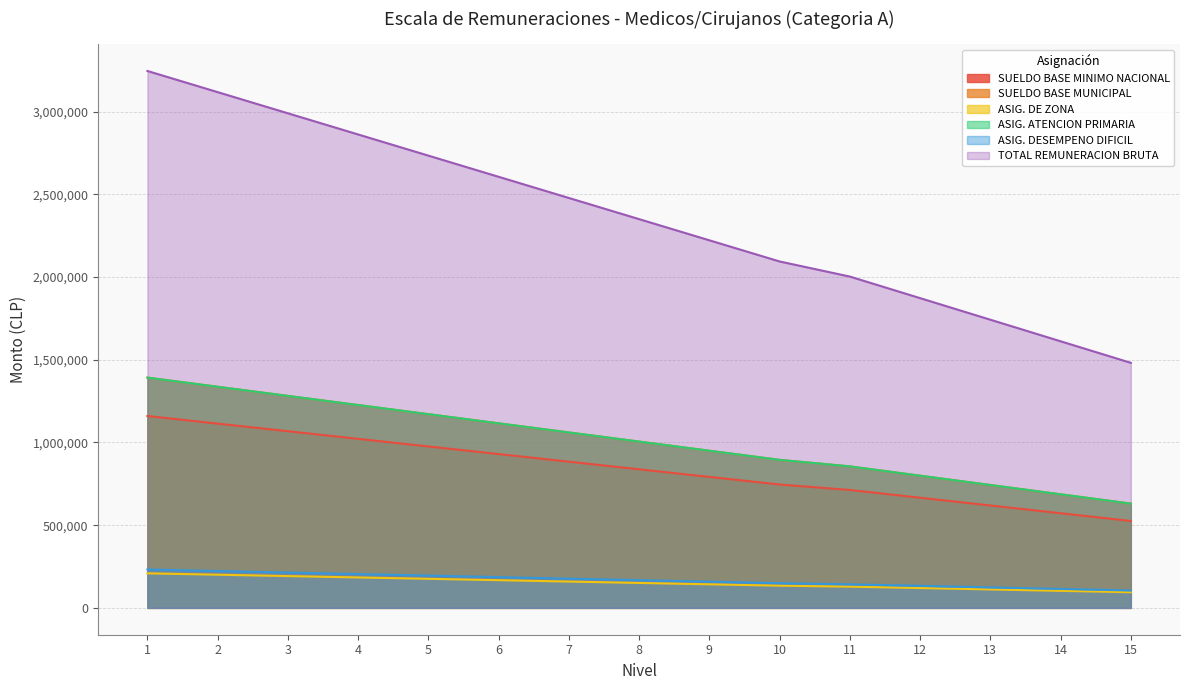

Which series has the largest total across all categories?

TOTAL REMUNERACION BRUTA